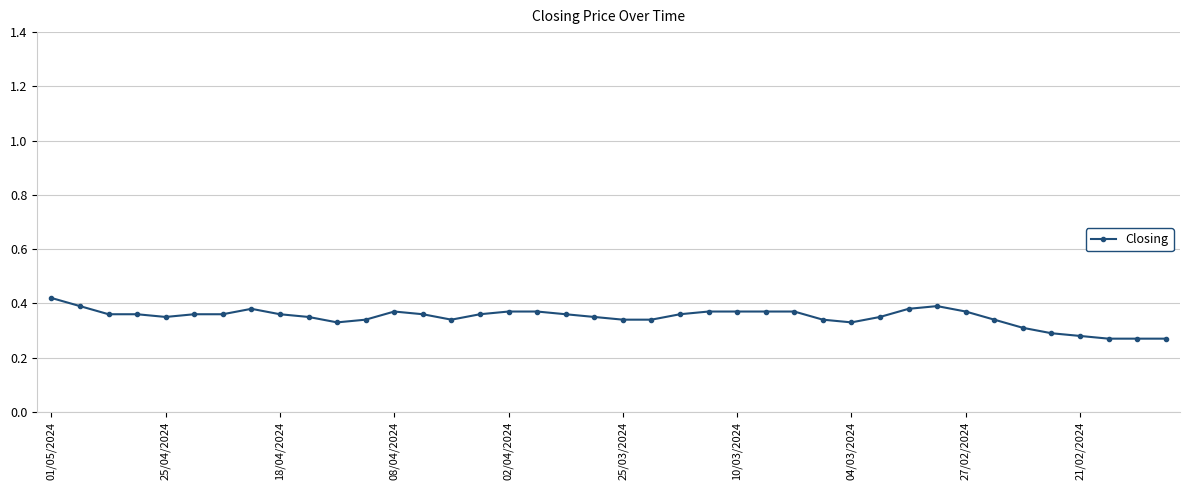

How many data points does each series have?

40